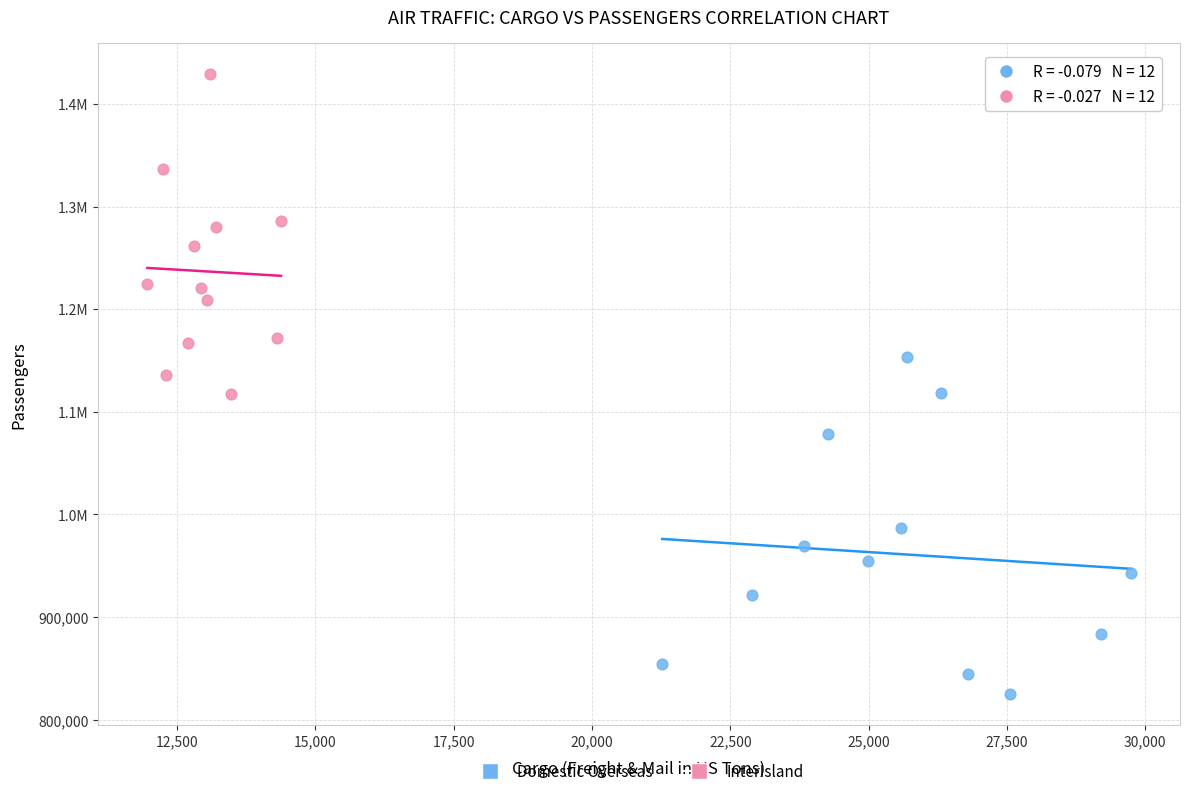

What are all the series names shown in the legend?

Domestic Overseas, InterIsland